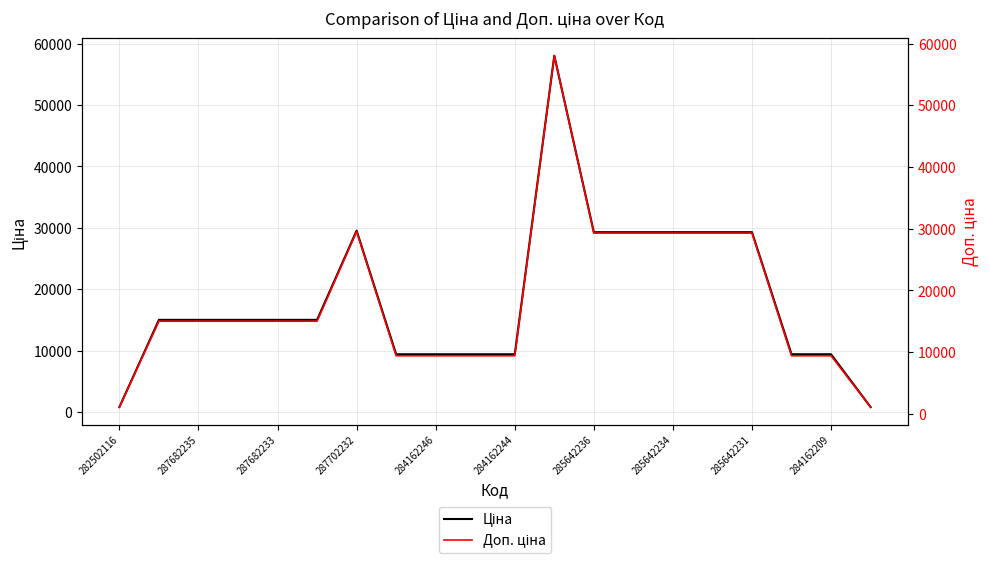

At which label does Доп. ціна reach its peak?

11